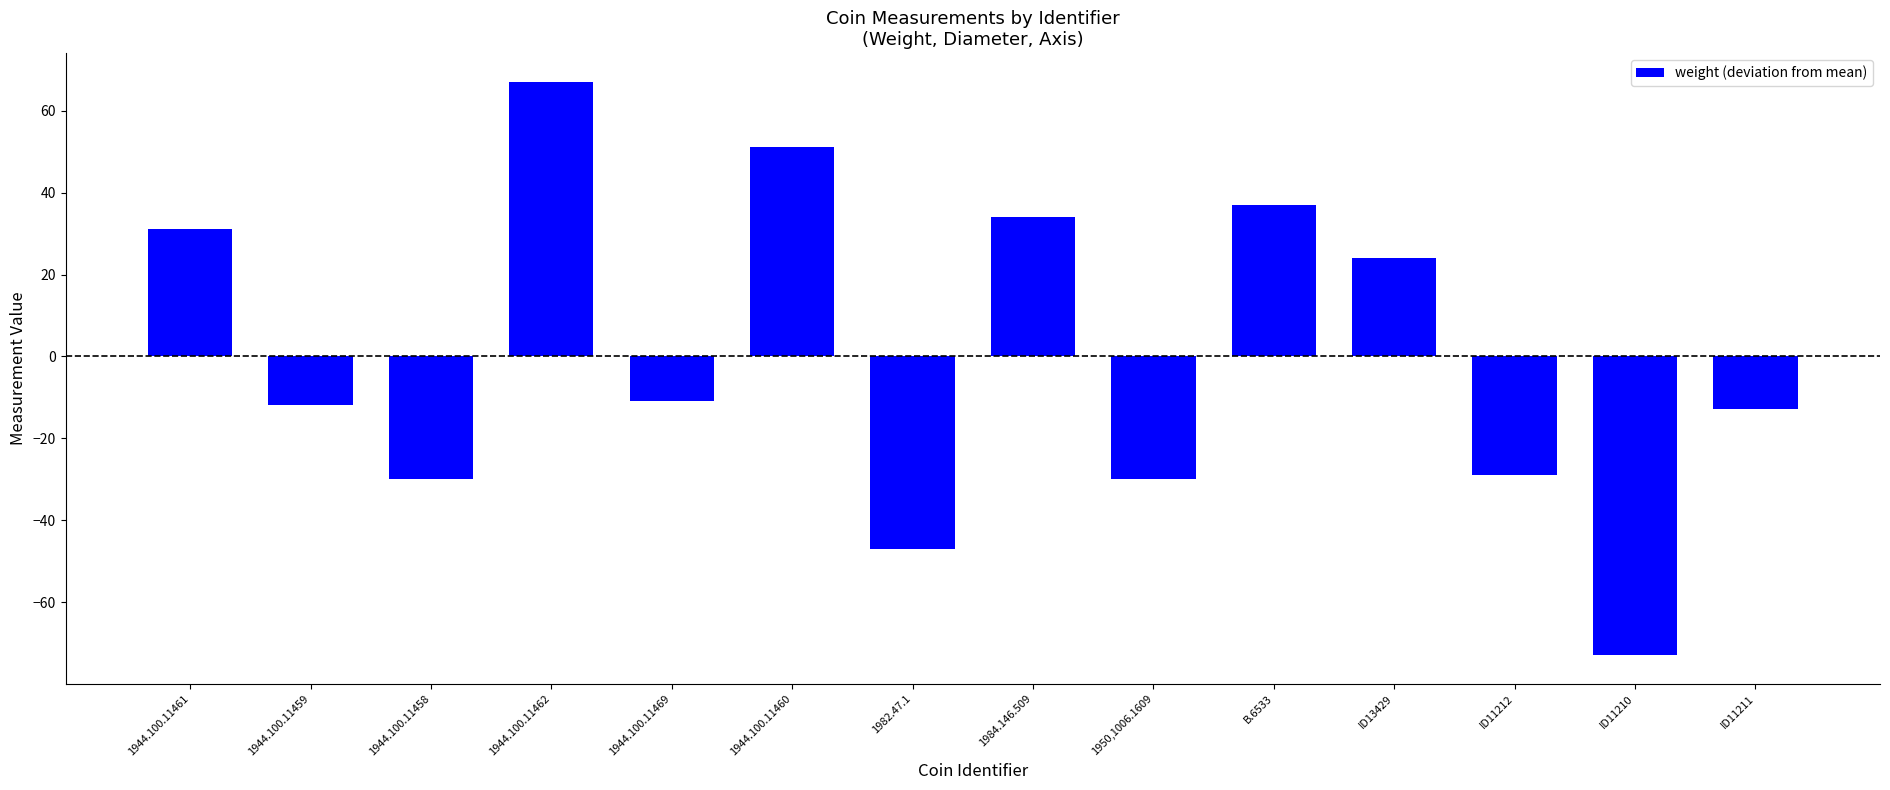

What is the approximate value at 1984.146.509?

34.1